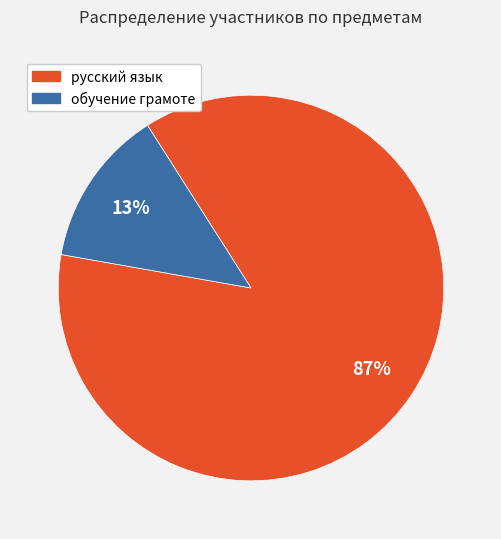

To the nearest percent, what is the difference between the largest and smallest slice percentages?

74%